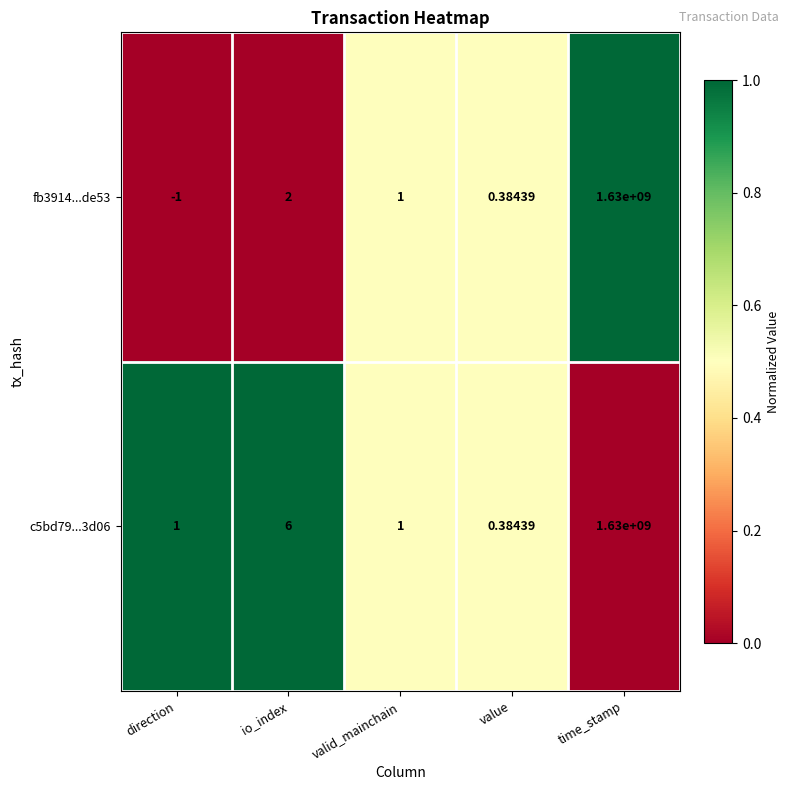

At which category does the chart reach its peak across all series?

time_stamp